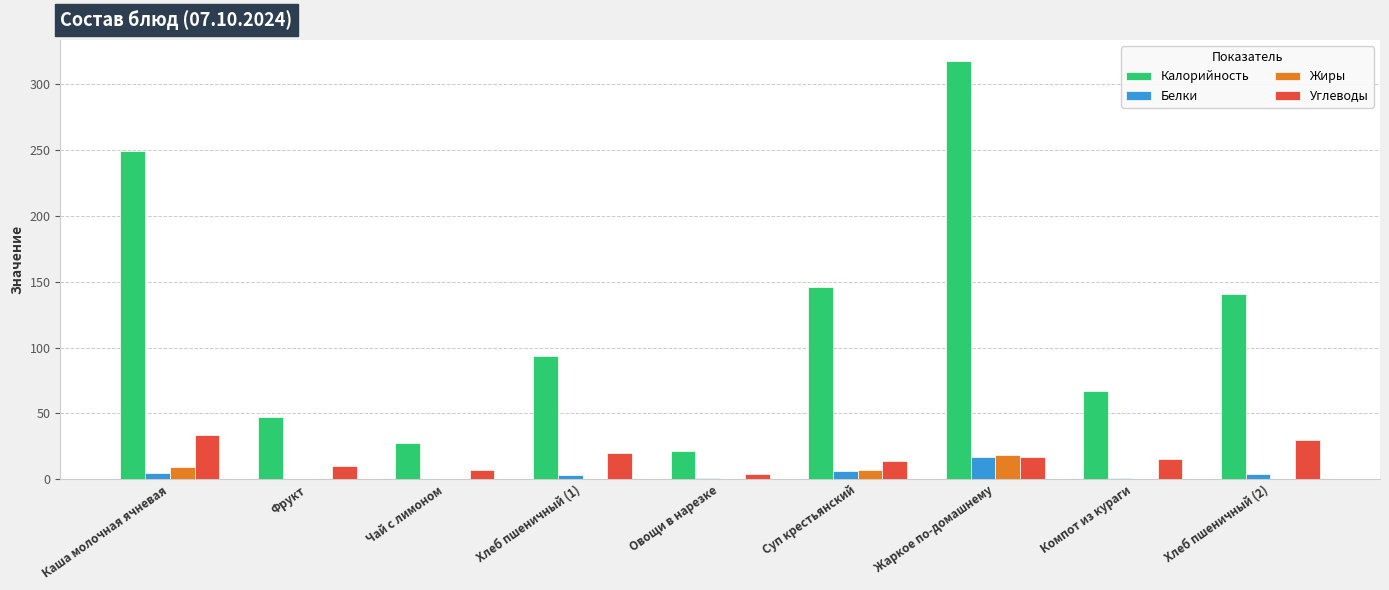

Is it true that Жиры equals 10.2 at Чай с лимоном?

False